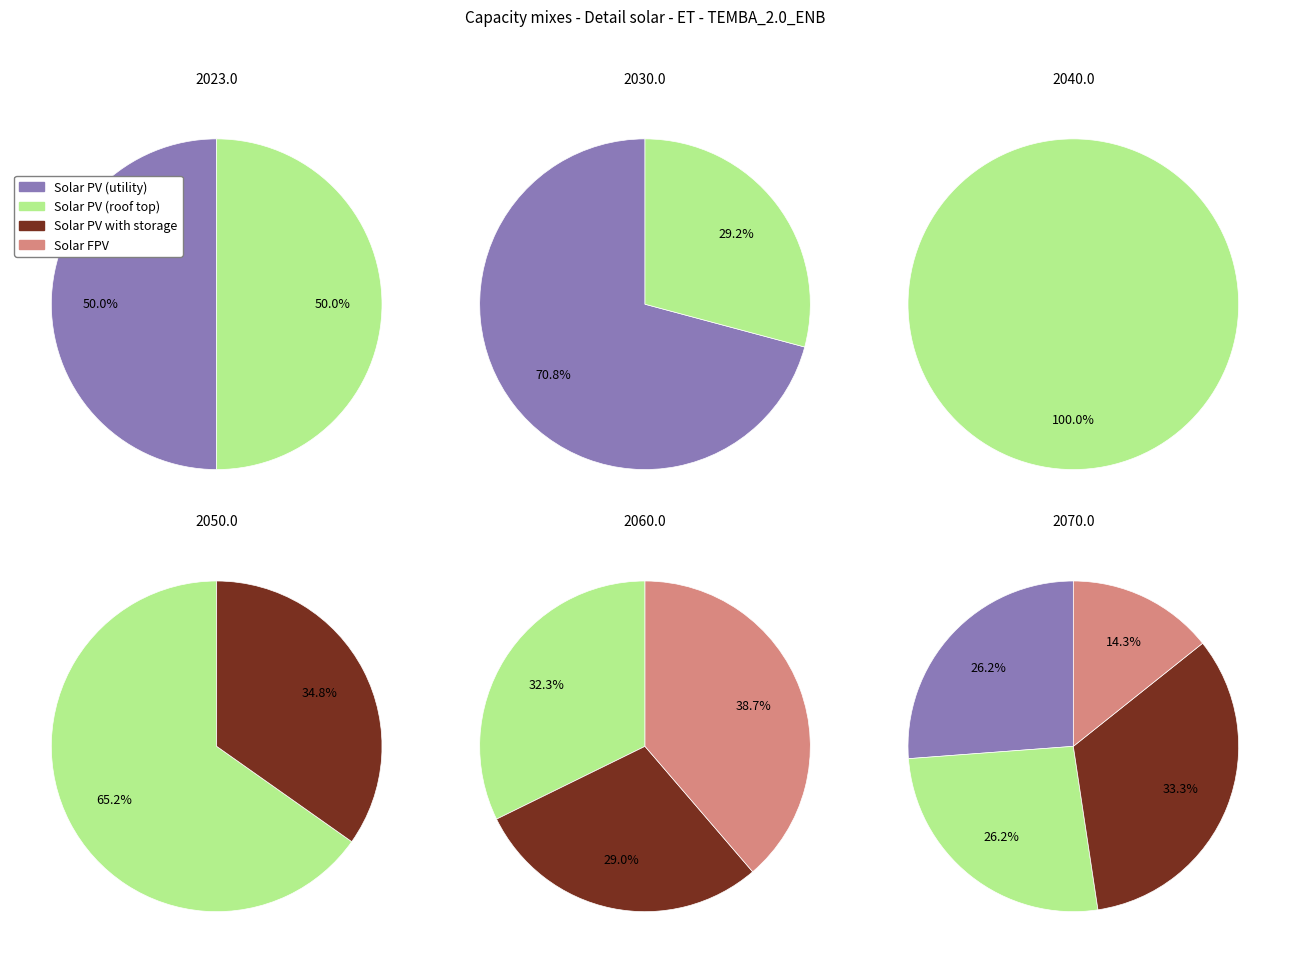

The 3 slice represents 1% of the pie. True or false?

False